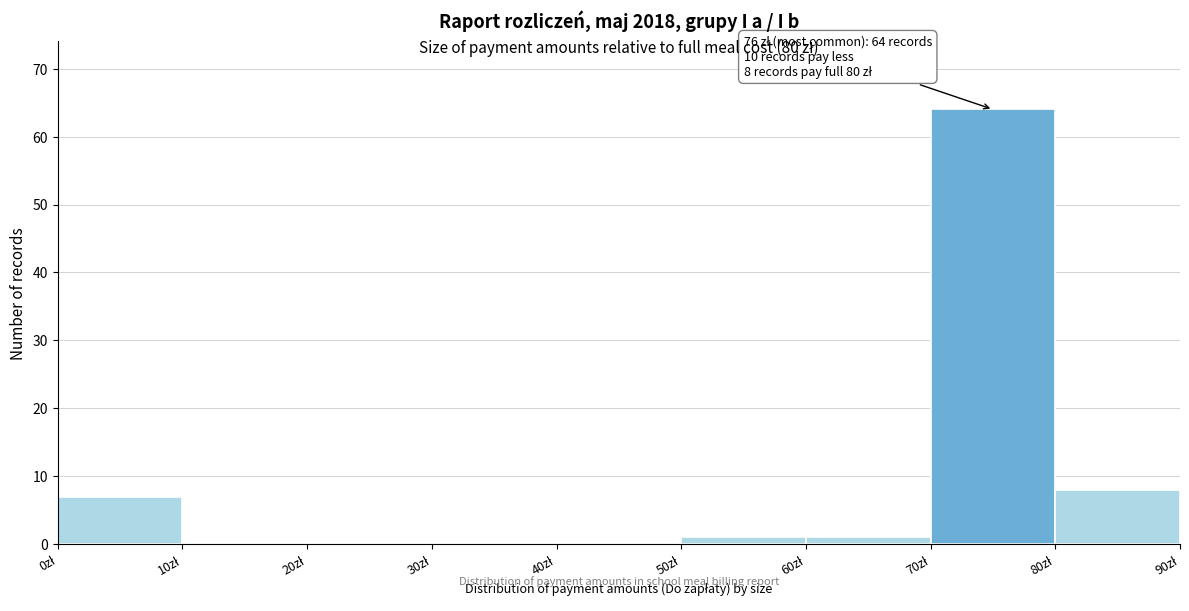

Over which range of the x-axis is the bar tallest?

70 to 80